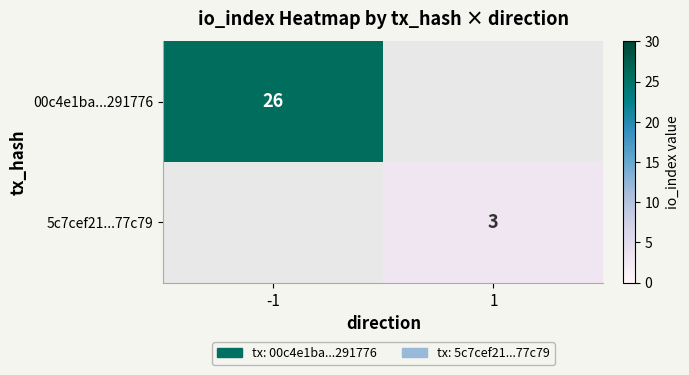

At how many categories does at least one series exceed 11?

1